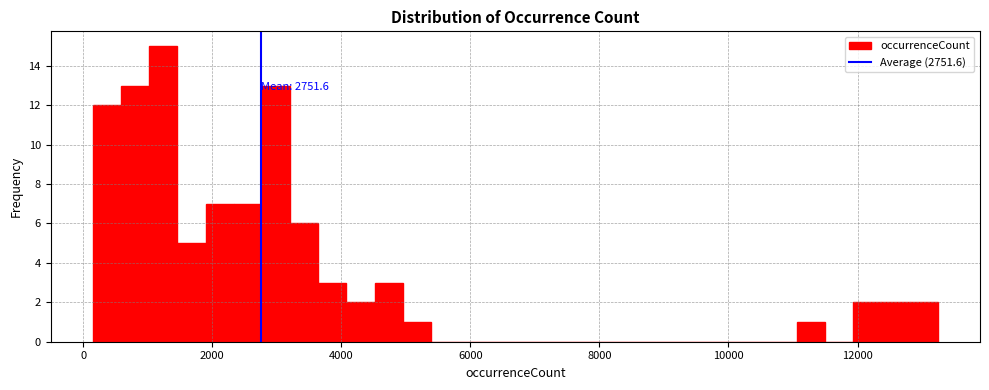

Around what value on the x-axis is the tallest bar? Give the approximate position of its centre, as read against the axis.

1200